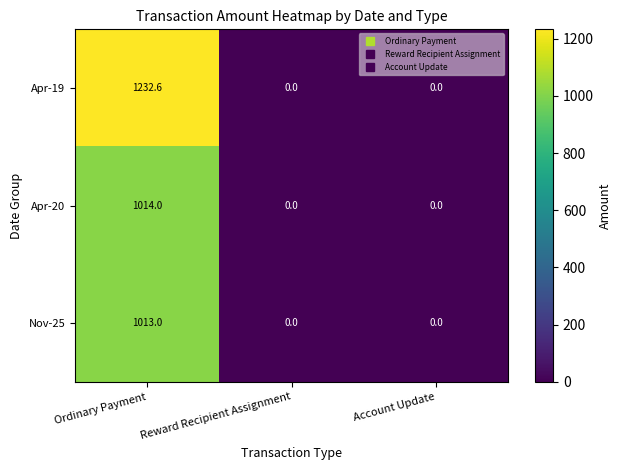

The Nov-25 series shows -706.5 at Reward Recipient Assignment. True or false?

False